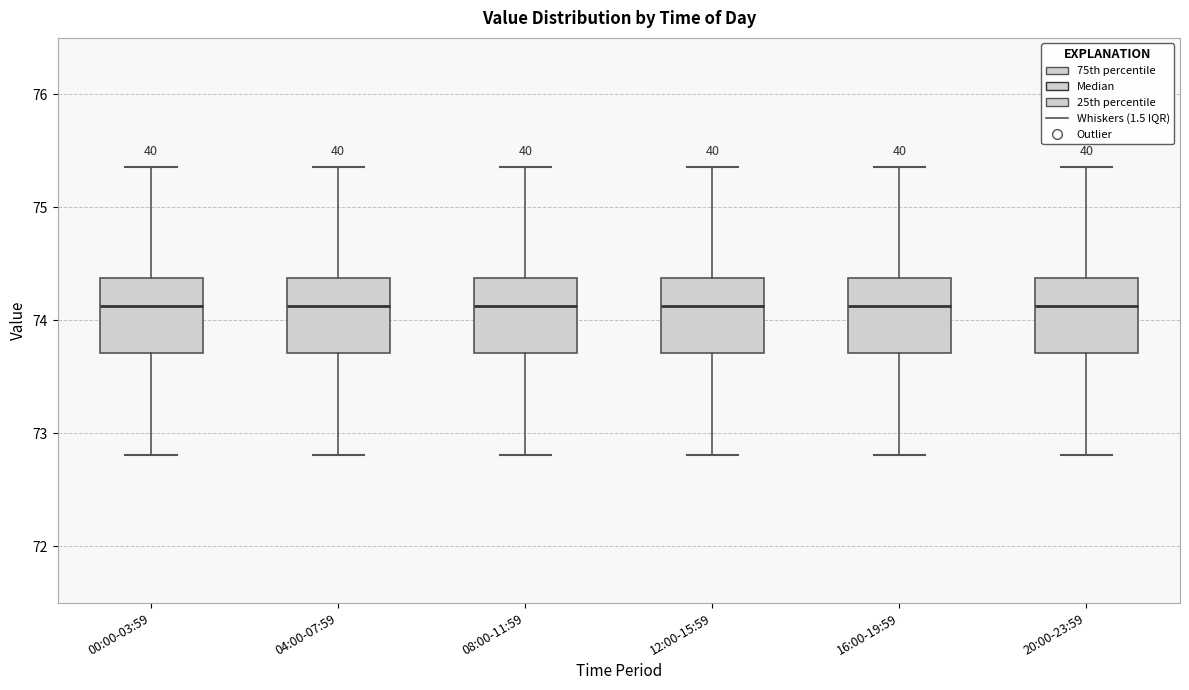

Reading left to right, transcribe this box plot: for each box, give where its median line is, the range the box spans, and where its two whiskers end, as read against the y-axis. The values are not printed on the chart, so give them approximately, as read against the axis.

00:00-03:59: median 74.1, box 73.7 to 74.4, whiskers 72.8 to 75.4
04:00-07:59: median 74.1, box 73.7 to 74.4, whiskers 72.8 to 75.4
08:00-11:59: median 74.1, box 73.7 to 74.4, whiskers 72.8 to 75.4
12:00-15:59: median 74.1, box 73.7 to 74.4, whiskers 72.8 to 75.4
16:00-19:59: median 74.1, box 73.7 to 74.4, whiskers 72.8 to 75.4
20:00-23:59: median 74.1, box 73.7 to 74.4, whiskers 72.8 to 75.4